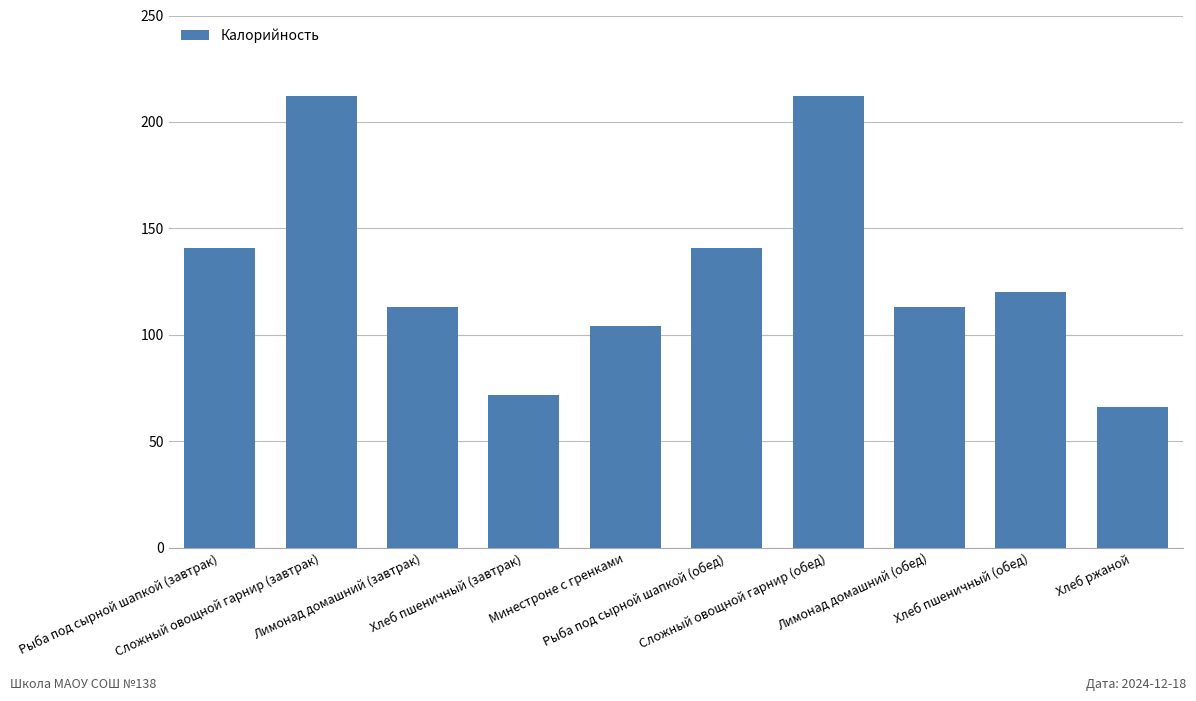

True or false: the data shows 163 at Хлеб пшеничный (обед).

False